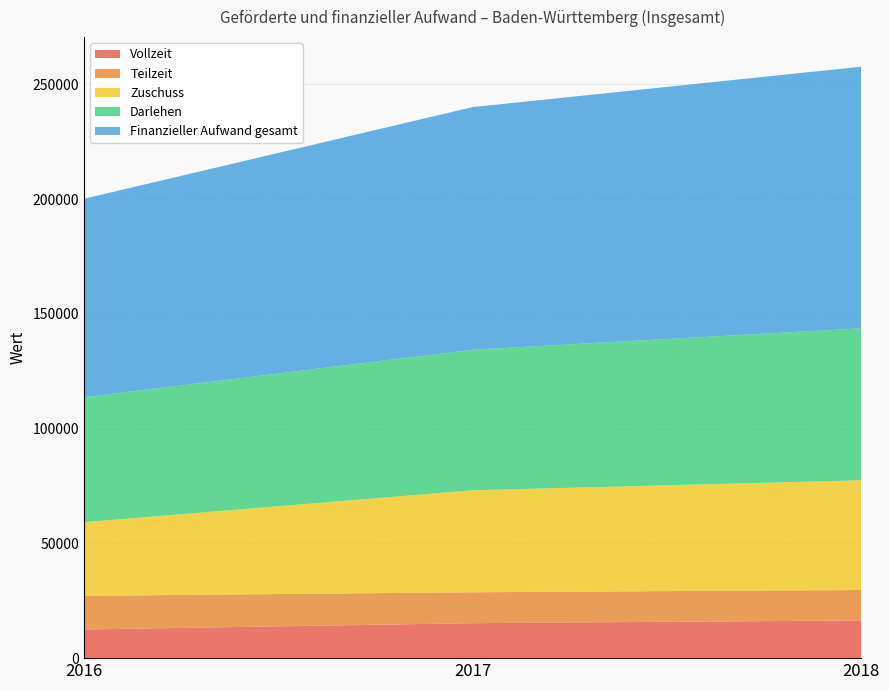

Reading left to right, what are all the values shown in this chart?

Vollzeit: 12480.0	15230.0	16429.0
Teilzeit: 14664.0	13473.0	13261.0
Zuschuss: 32104.3	44446.1	47822.3
Darlehen: 54406.3	61261.4	66197.7
Finanzieller Aufwand gesamt: 86510.6	105707.5	114020.0